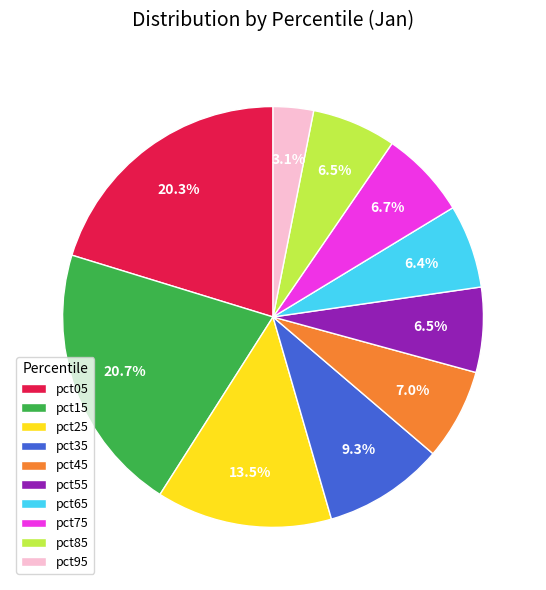

Between pct65 and pct95, which is larger?

pct65